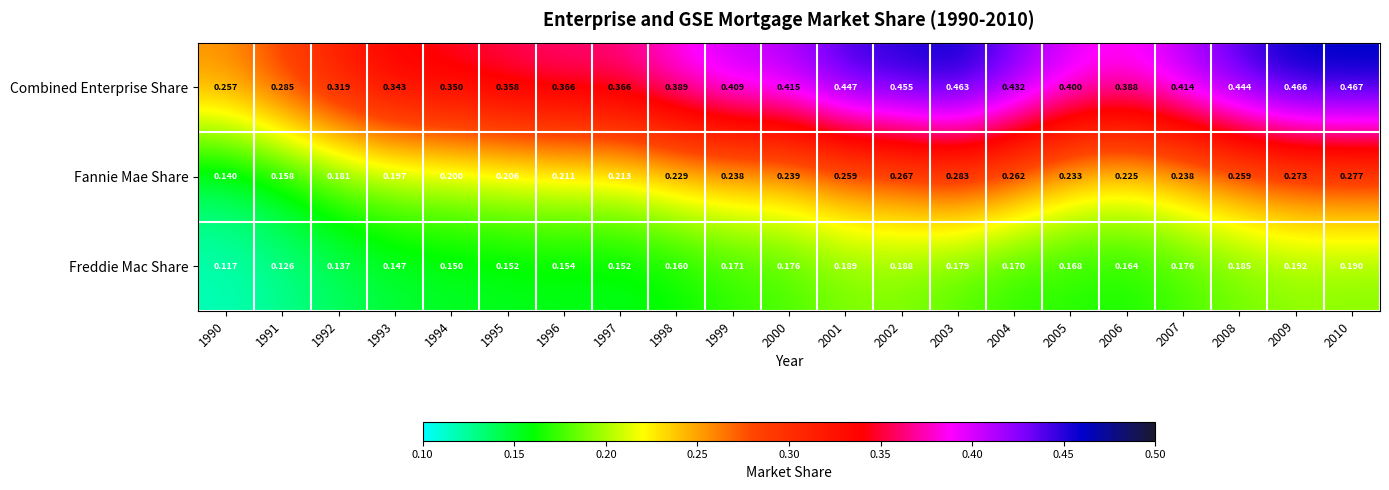

At which category is the sum across all series the highest?

2010